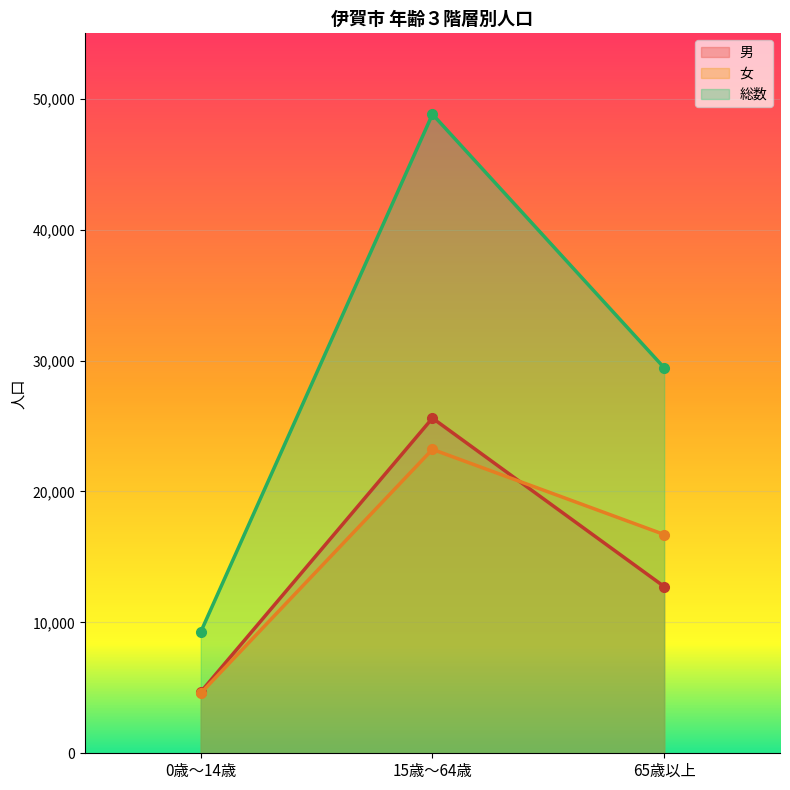

What is the label of the 2nd point from the left?

15歳～64歳